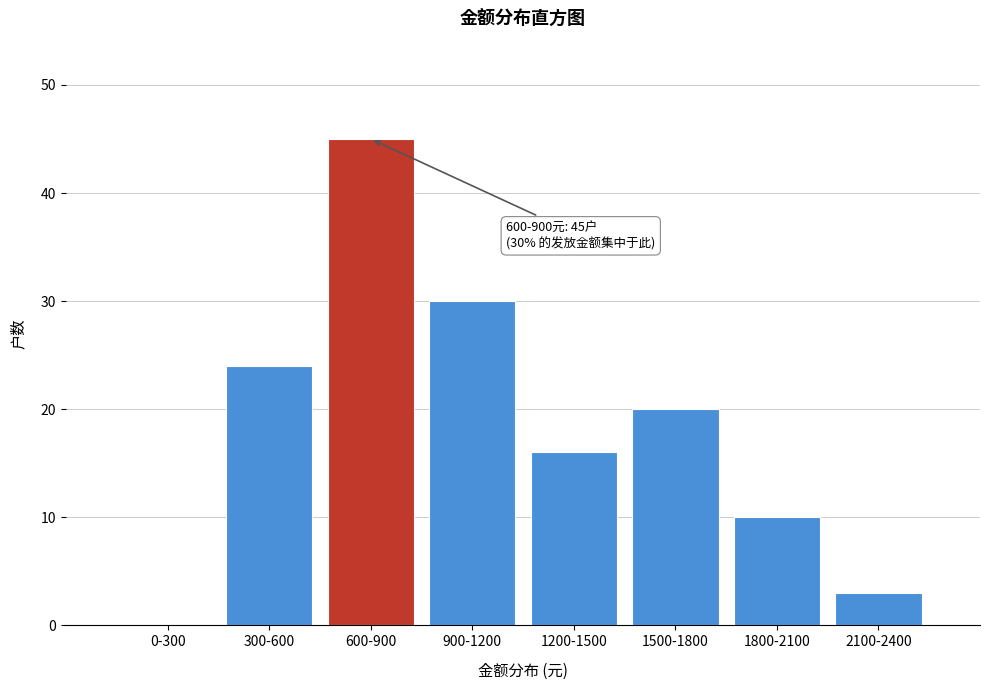

Reading left to right, extract all data points from this chart.

0-300=0	300-600=24	600-900=45	900-1200=30	1200-1500=16	1500-1800=20	1800-2100=10	2100-2400=3